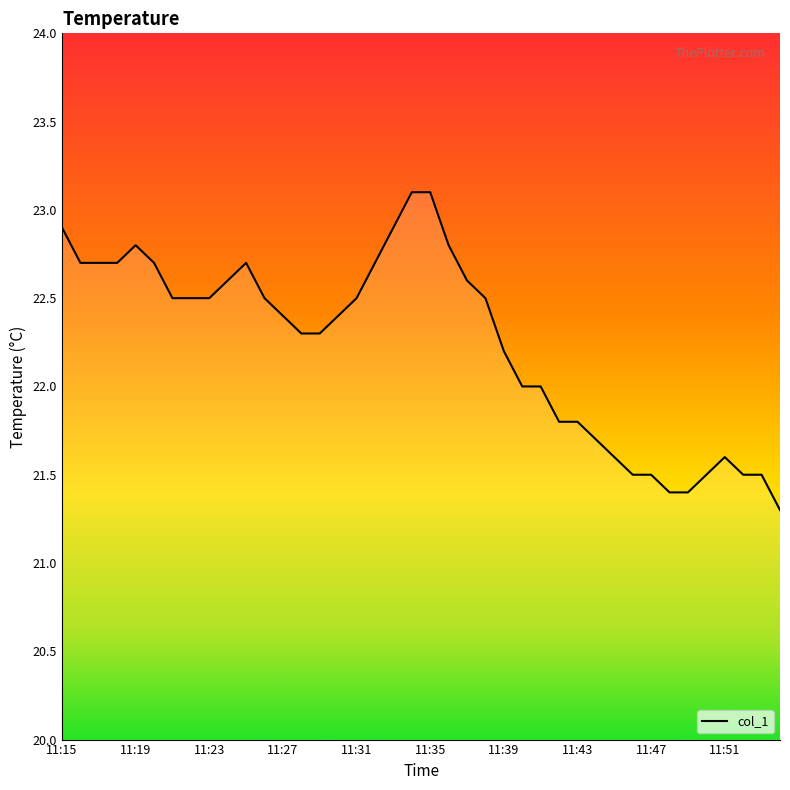

What is the maximum value shown in the chart?

23.1